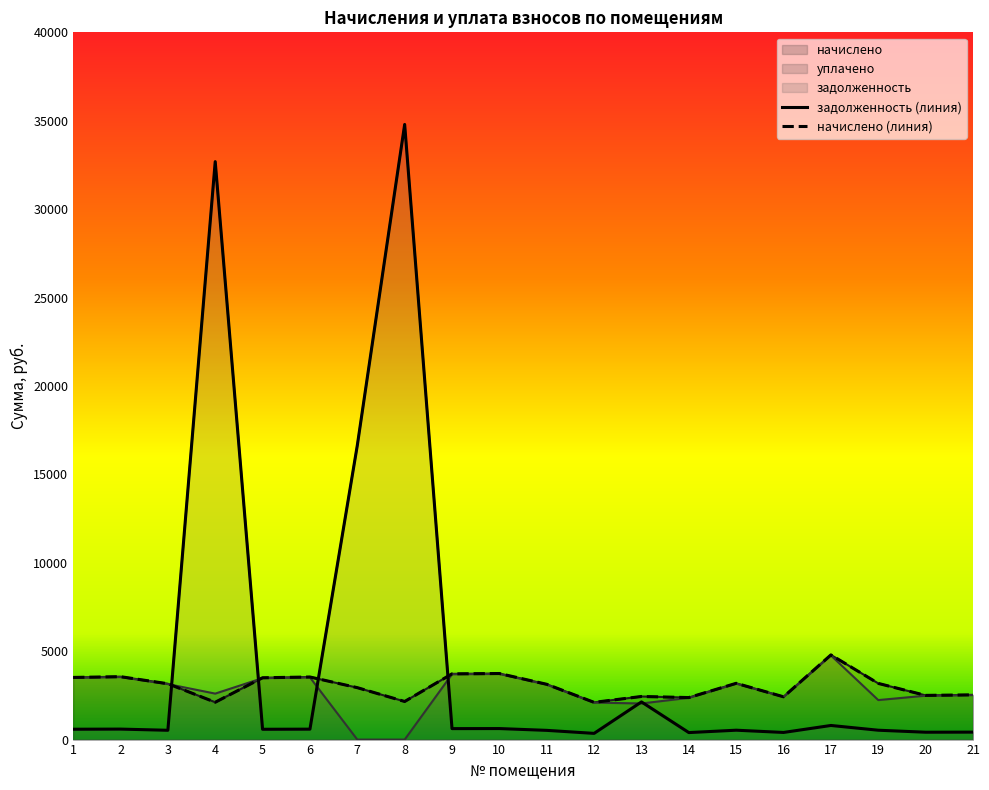

How many positive values does the уплачено series have?

18